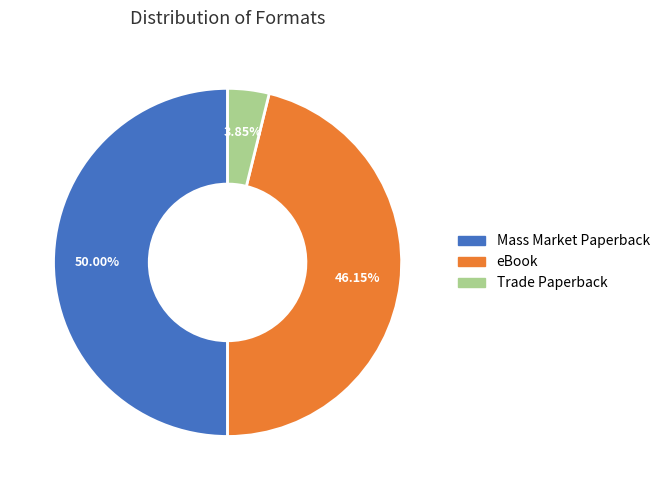

Approximately how many times larger is the value at Mass Market Paperback compared to eBook?

1.1